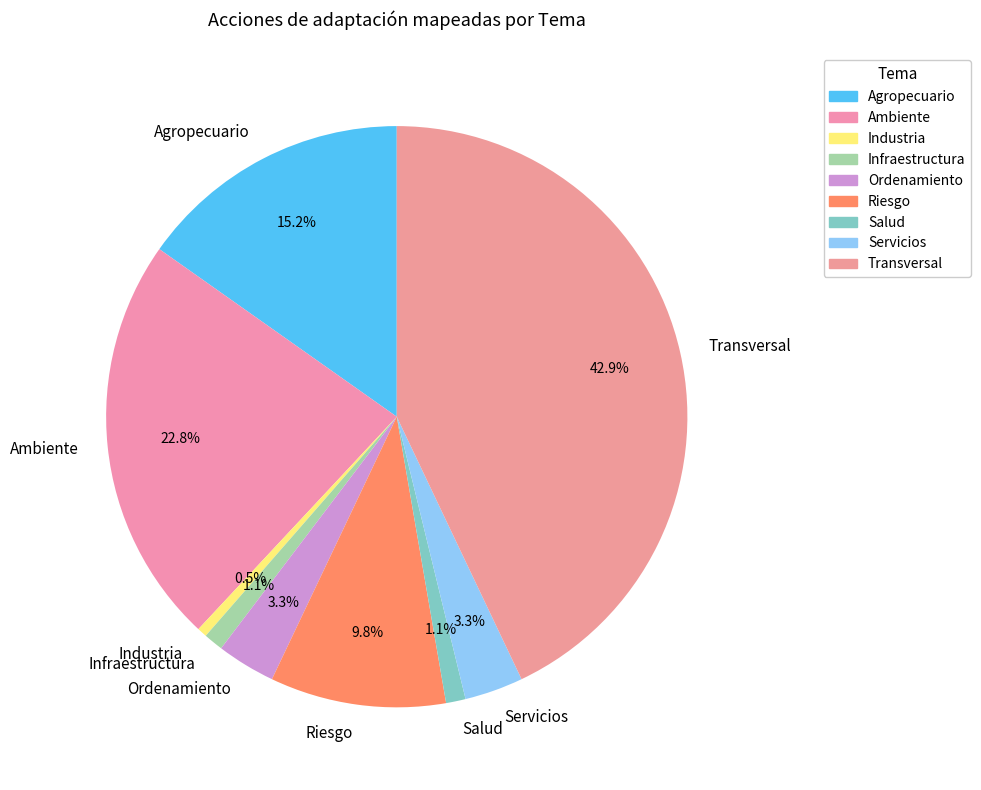

Is it true that Industria is 12% of the pie?

False